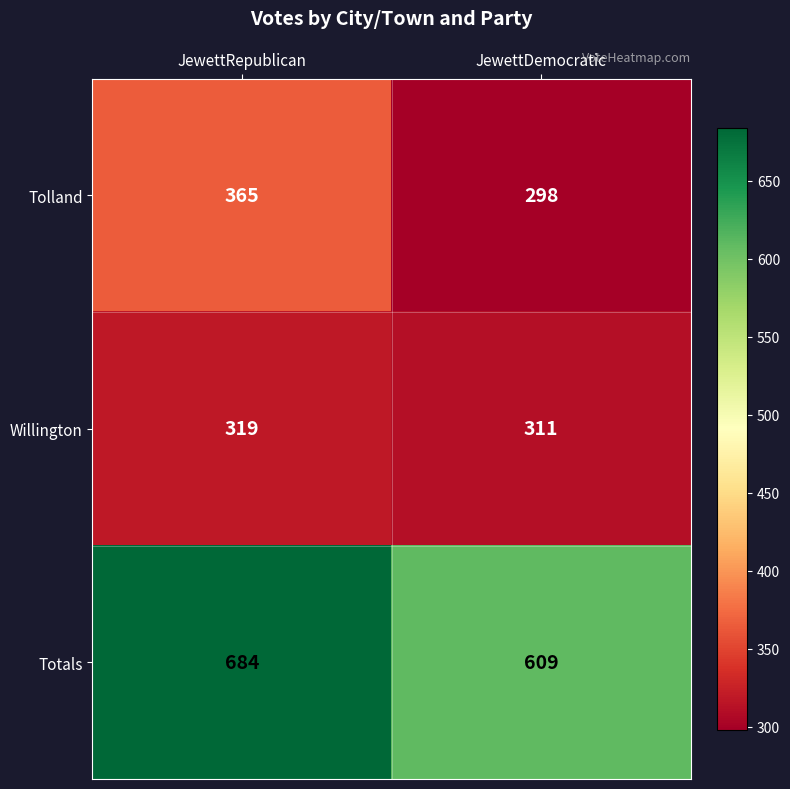

At JewettRepublican, list the series in order from largest to smallest.

Totals, Tolland, Willington